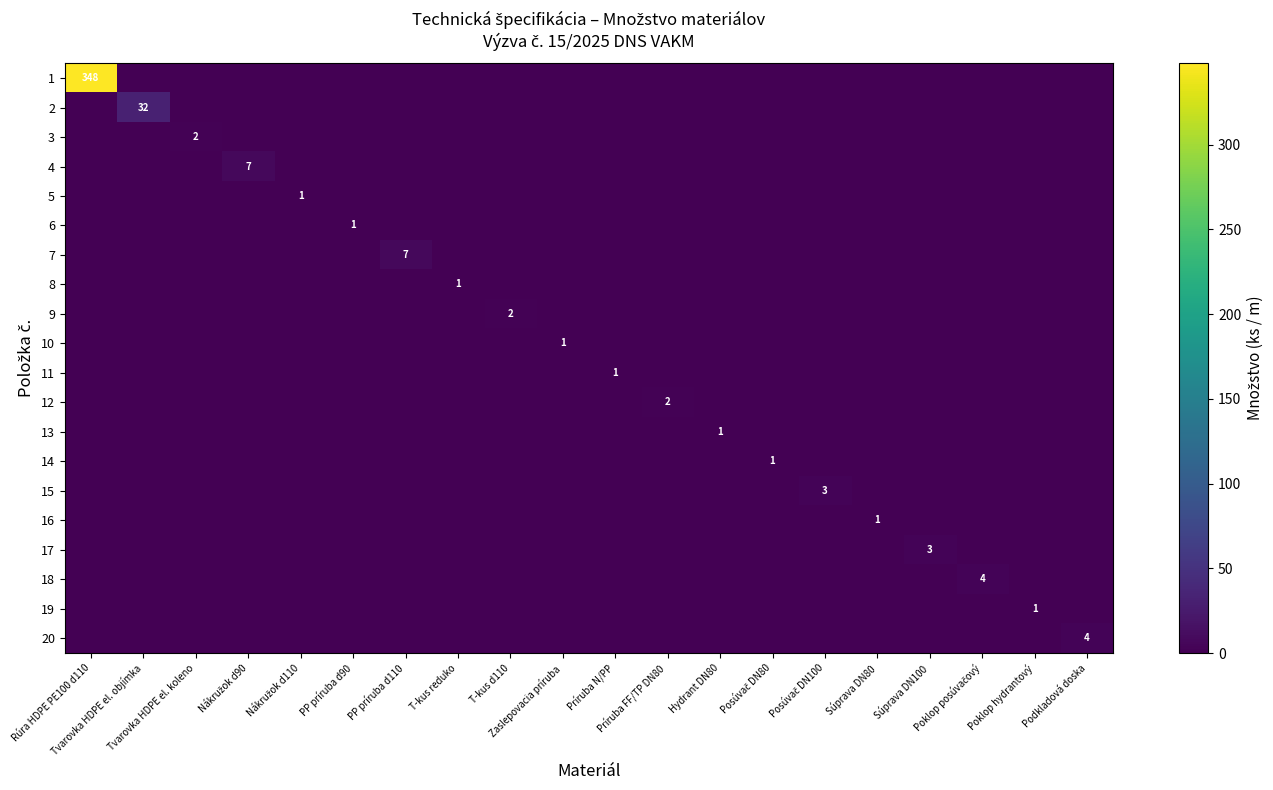

Rank the categories by 18 value from lowest to highest.

Rúra HDPE PE100 d110, Tvarovka HDPE el. objímka, Tvarovka HDPE el. koleno, Nákružok d90, Nákružok d110, PP príruba d90, PP príruba d110, T-kus reduko, T-kus d110, Zaslepovacia príruba, Príruba N/PP, Príruba FF/TP DN80, Hydrant DN80, Posúvač DN80, Posúvač DN100, Súprava DN80, Súprava DN100, Poklop hydrantový, Podkladová doska, Poklop posúvačový